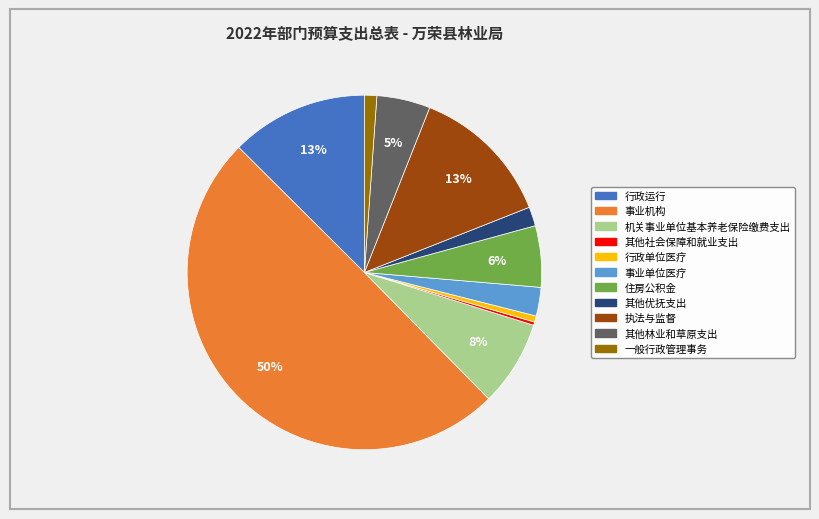

What percentage is the 行政运行 slice, to the nearest percent?

13%